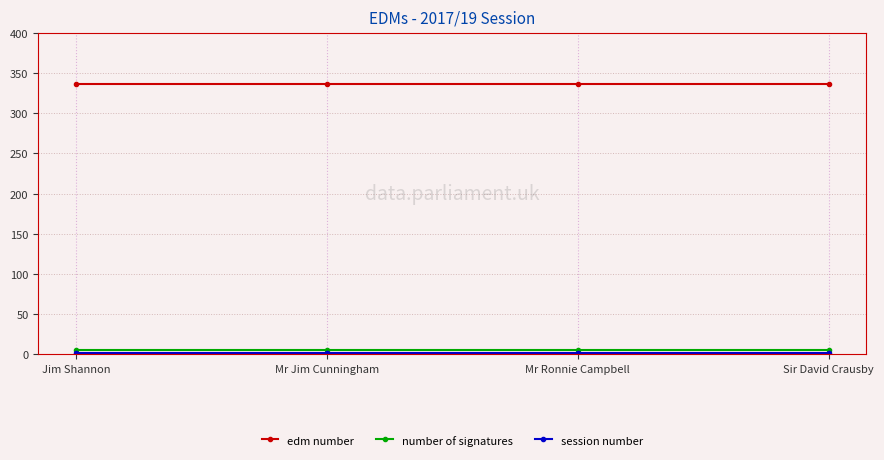

Which series has the largest total across all categories?

edm number